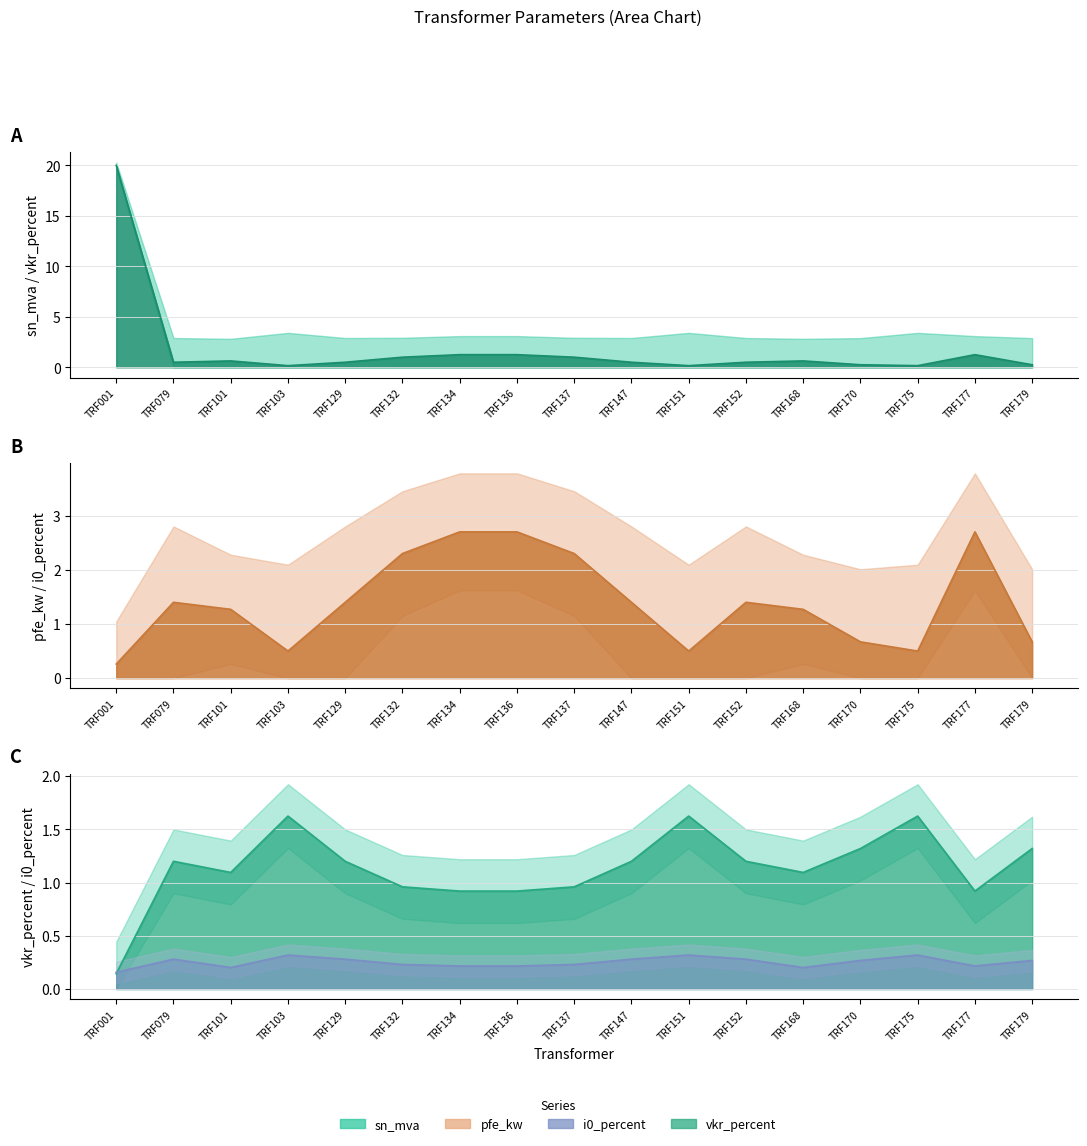

Which series changed the most between TRF170 and TRF179?

sn_mva